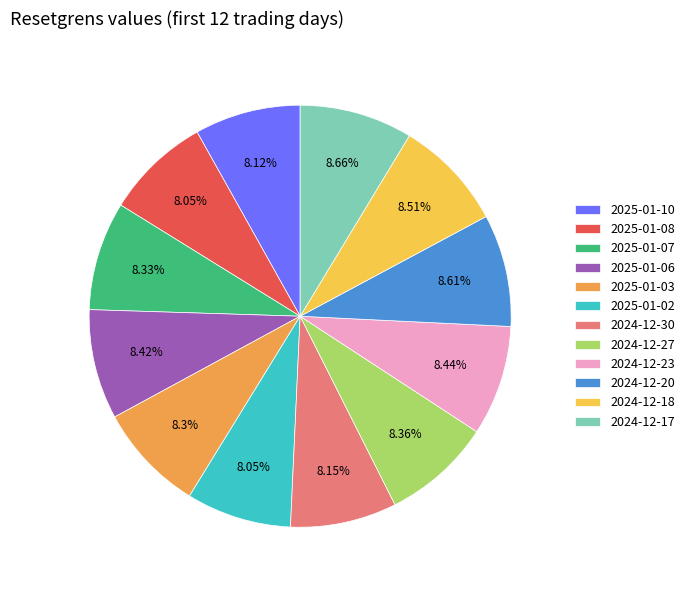

Does 2024-12-23 account for over 50% of the chart?

No